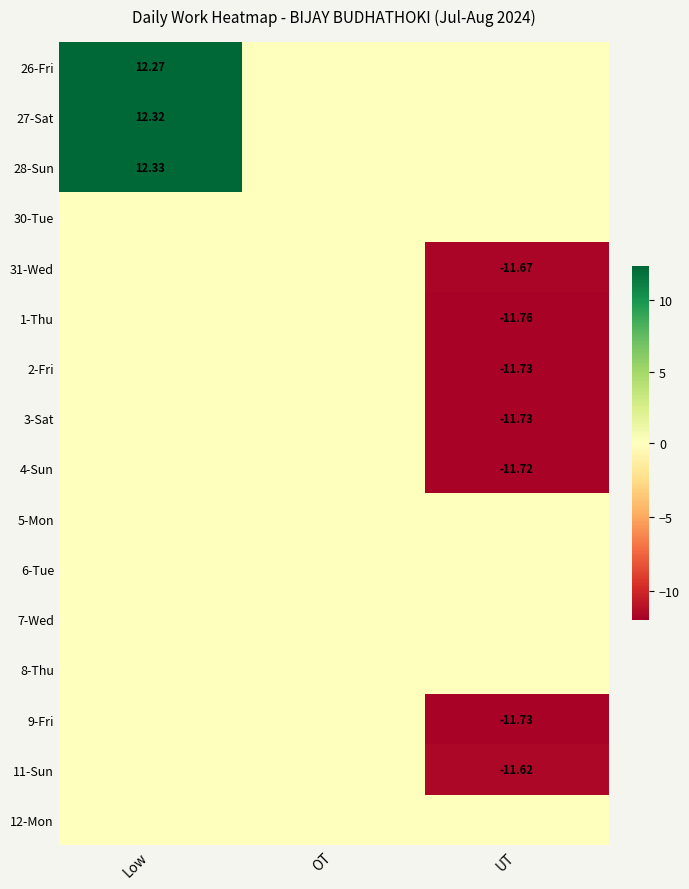

At how many categories does at least one series exceed -10?

3